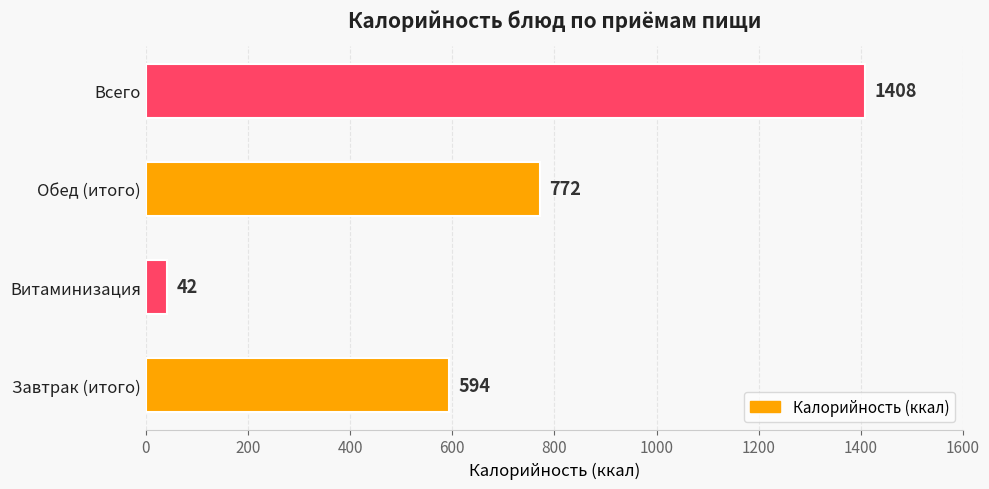

What is the difference between the maximum and minimum values?

1366